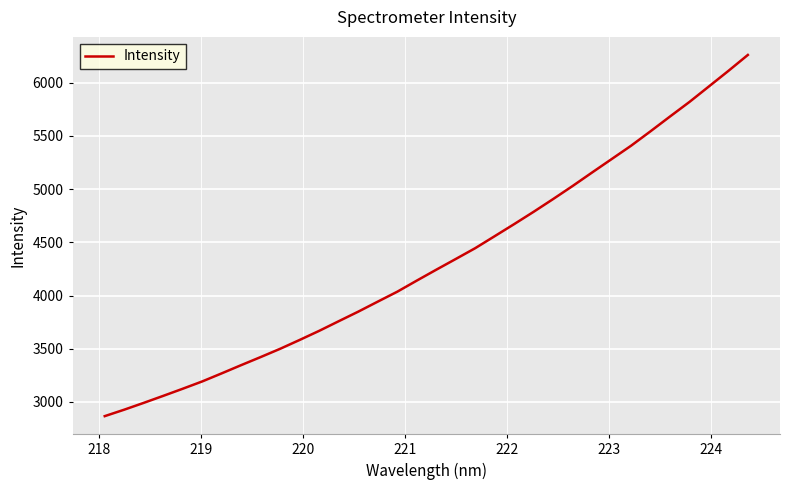

What is the difference between the maximum and minimum values?

3395.0